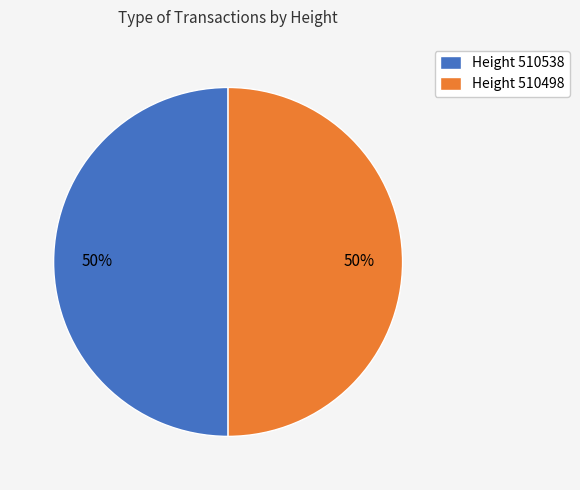

What is the ratio of the value at Height 510498 to the value at Height 510538?

1.0